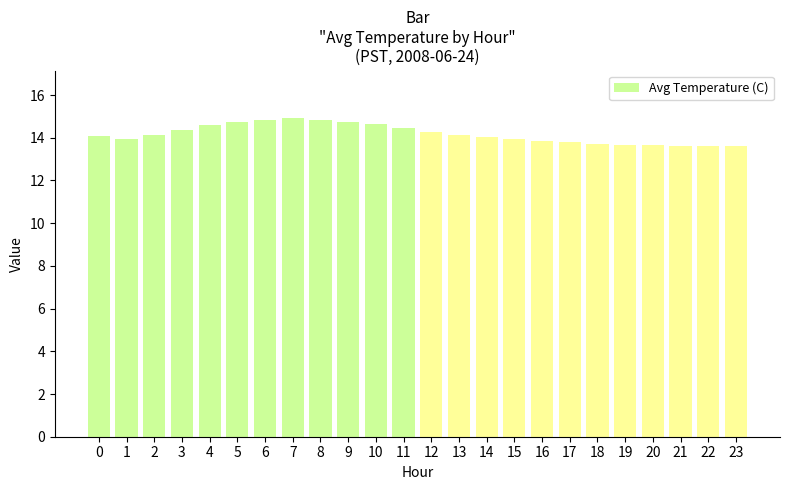

What is the difference between the maximum and second lowest values?

1.3